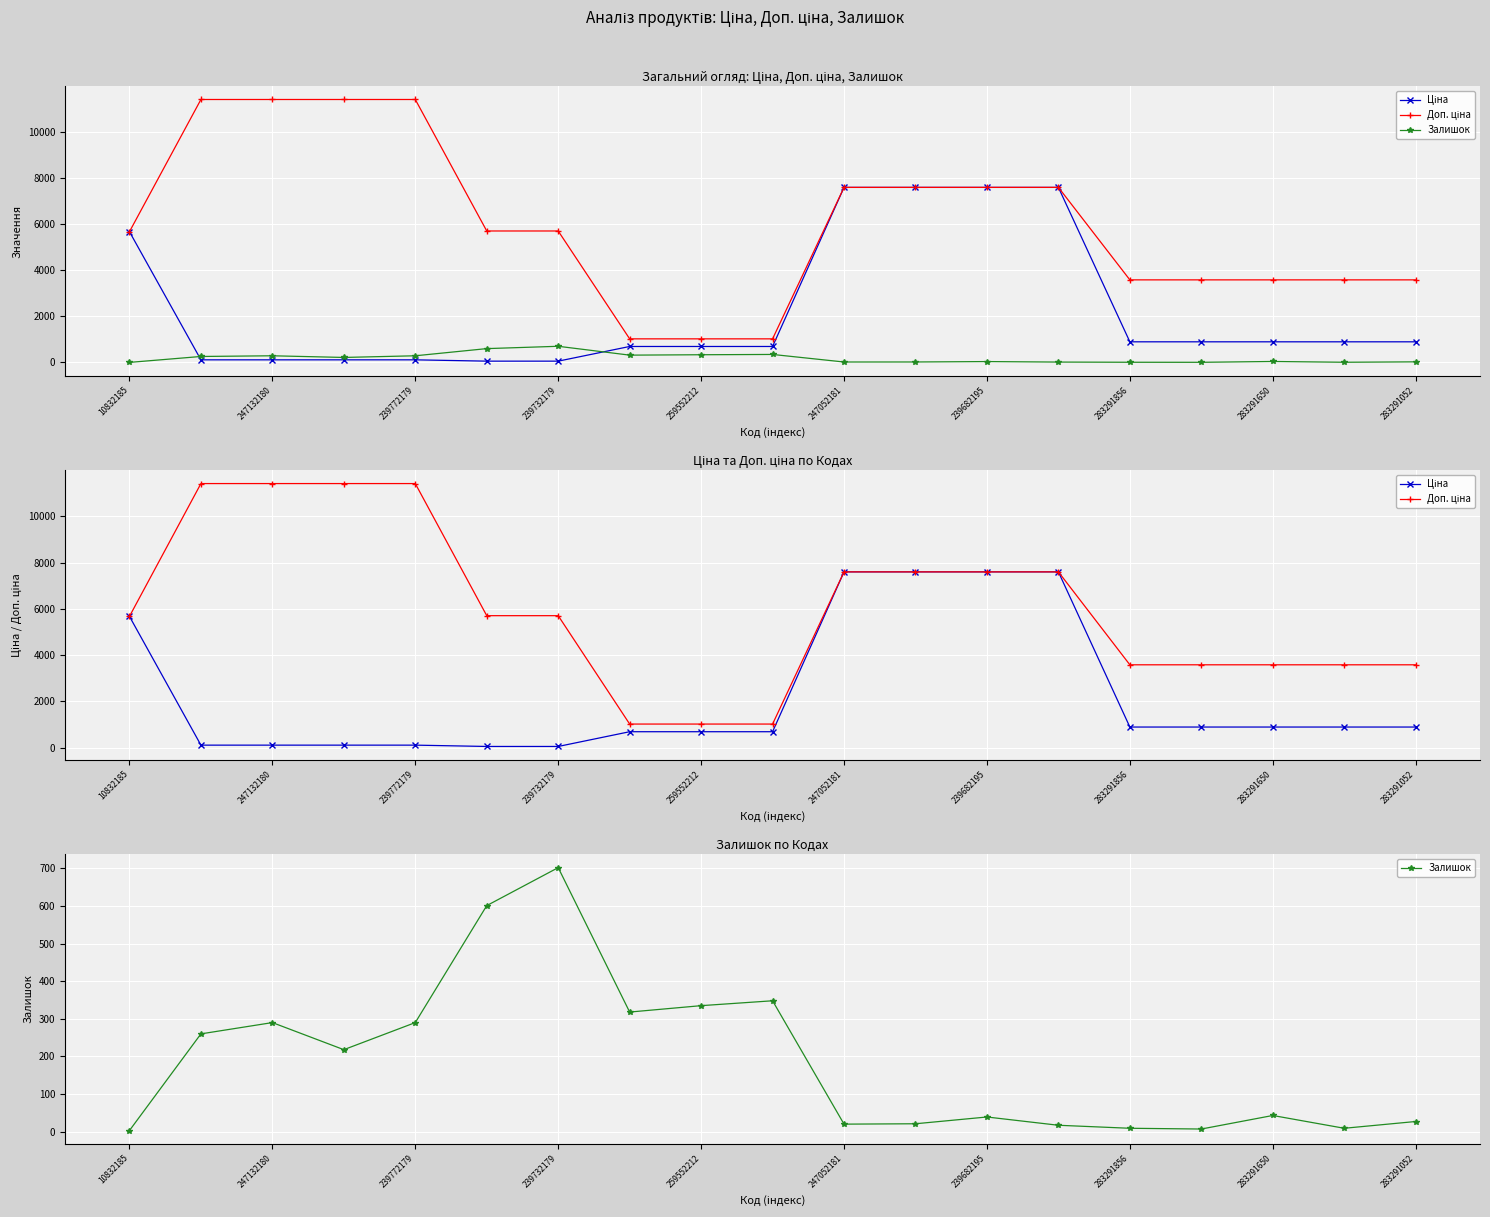

What is the sum of the Доп. ціна values at 10832185 and 247132180?

17083.8